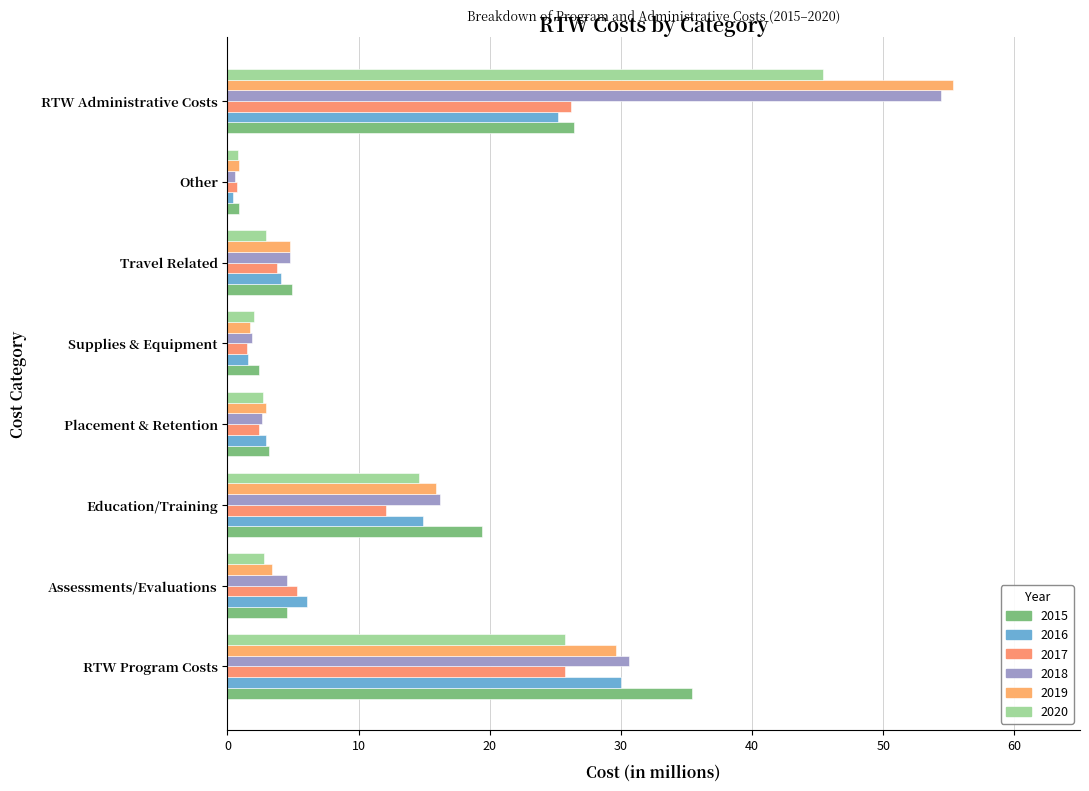

Reading left to right, transcribe all the data shown in this chart.

2015: RTW Program Costs=35.4	Assessments/Evaluations=4.5	Education/Training=19.4	Placement & Retention=3.2	Supplies & Equipment=2.4	Travel Related=4.9	Other=0.9	RTW Administrative Costs=26.4
2016: RTW Program Costs=30.0	Assessments/Evaluations=6.1	Education/Training=14.9	Placement & Retention=2.9	Supplies & Equipment=1.6	Travel Related=4.1	Other=0.4	RTW Administrative Costs=25.2
2017: RTW Program Costs=25.7	Assessments/Evaluations=5.3	Education/Training=12.1	Placement & Retention=2.4	Supplies & Equipment=1.5	Travel Related=3.8	Other=0.7	RTW Administrative Costs=26.2
2018: RTW Program Costs=30.6	Assessments/Evaluations=4.5	Education/Training=16.2	Placement & Retention=2.6	Supplies & Equipment=1.9	Travel Related=4.8	Other=0.6	RTW Administrative Costs=54.4
2019: RTW Program Costs=29.6	Assessments/Evaluations=3.4	Education/Training=15.9	Placement & Retention=2.9	Supplies & Equipment=1.7	Travel Related=4.8	Other=0.9	RTW Administrative Costs=55.3
2020: RTW Program Costs=25.7	Assessments/Evaluations=2.8	Education/Training=14.6	Placement & Retention=2.7	Supplies & Equipment=2.0	Travel Related=2.9	Other=0.8	RTW Administrative Costs=45.4